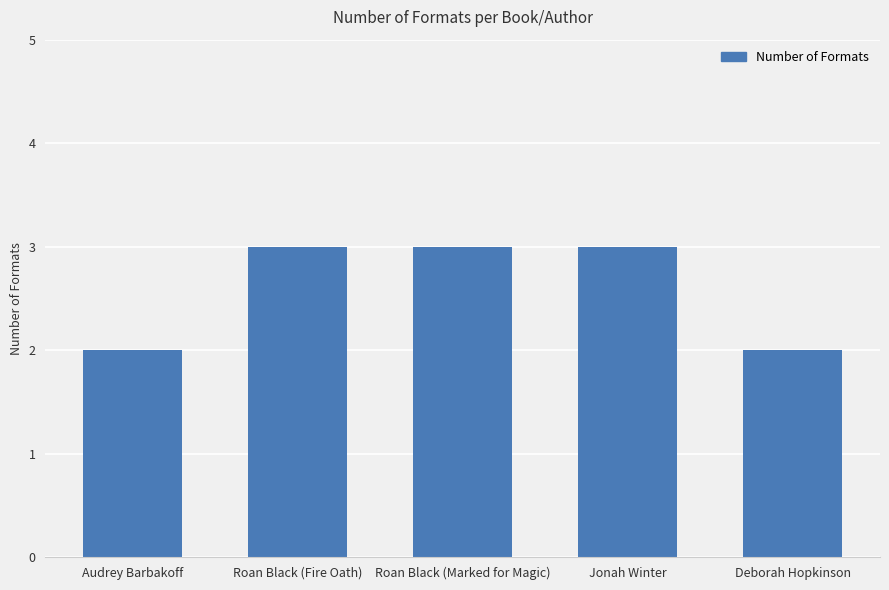

What is the minimum value shown in the chart?

2